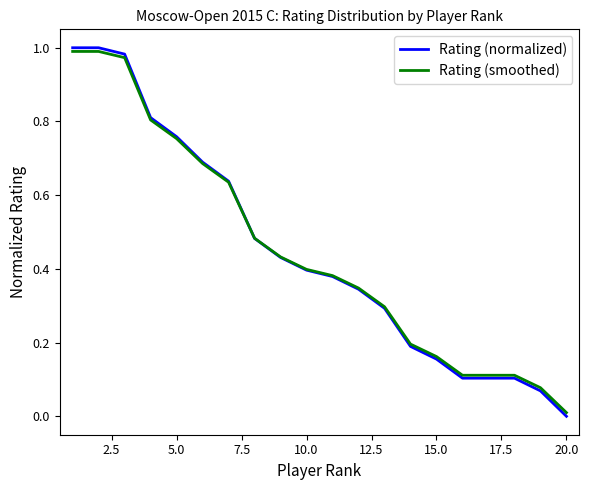

Which series has the largest range (max minus min)?

Rating (normalized)